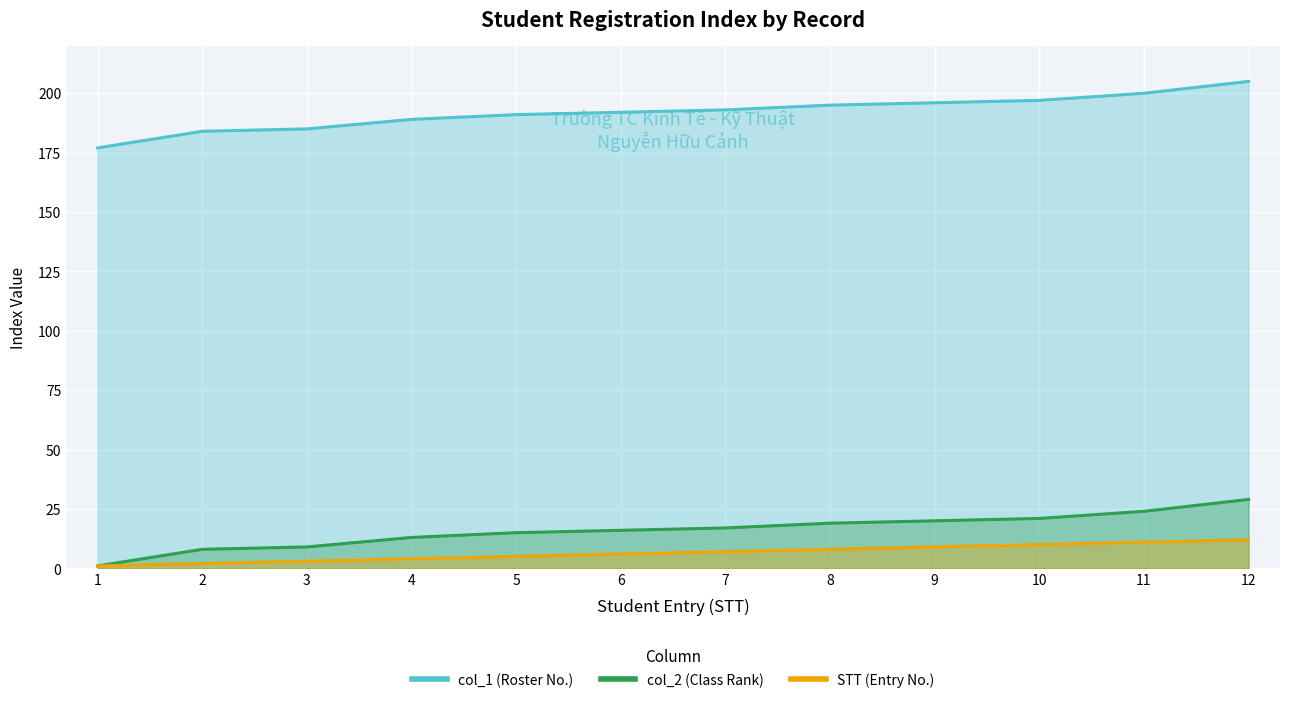

Is the value of col_2 at 7 greater than the value of col_1 at 4?

No